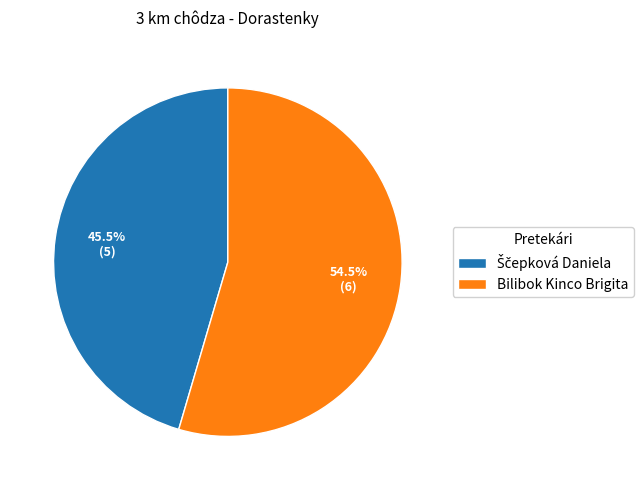

How many segments does this pie chart have?

2